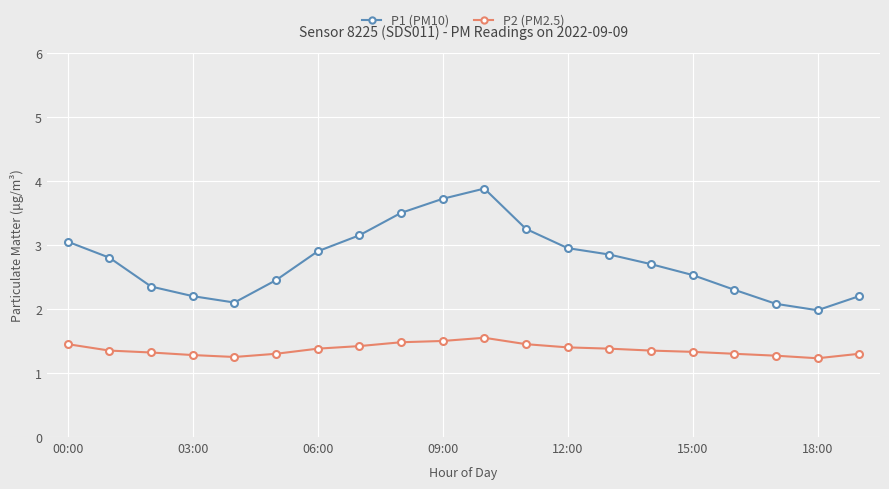

Which series has the largest total across all categories?

P1 (PM10)